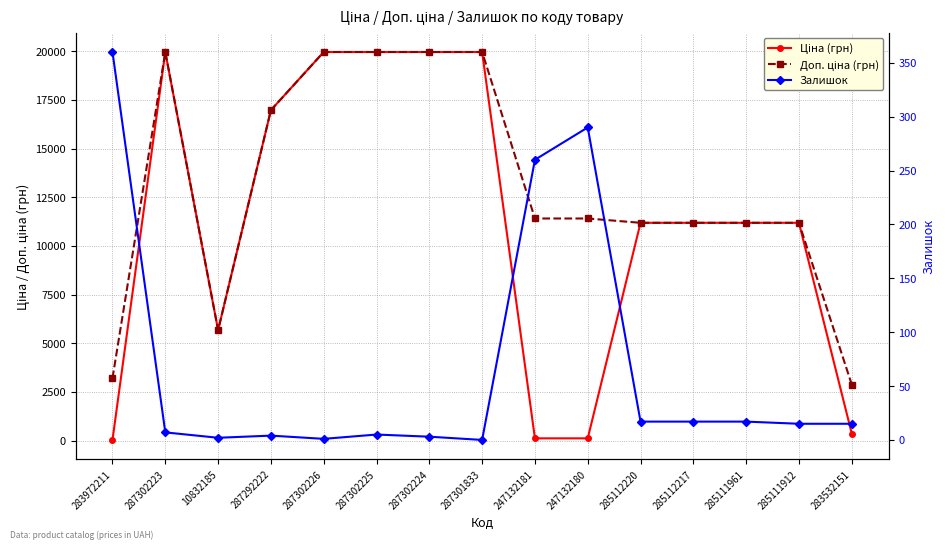

What value does the Залишок series have at 283972211?

360.0